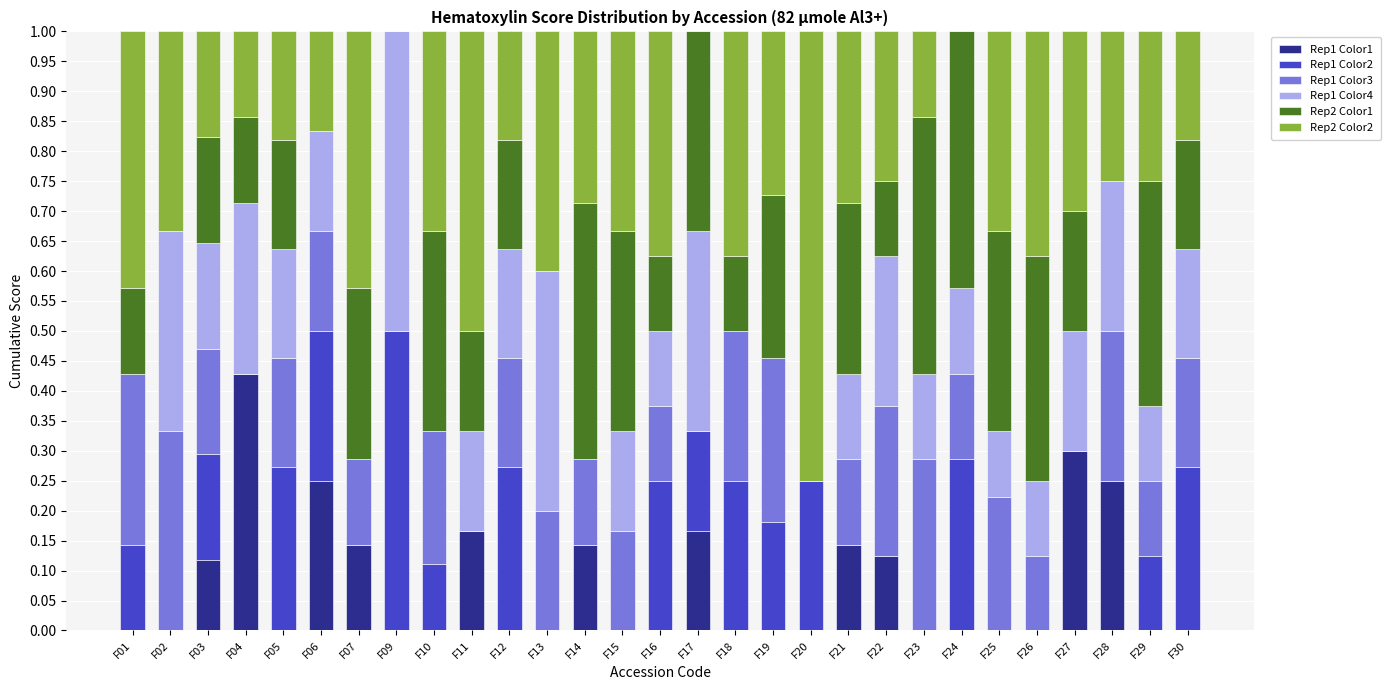

At which label does Rep1 Color1 reach its peak?

F04